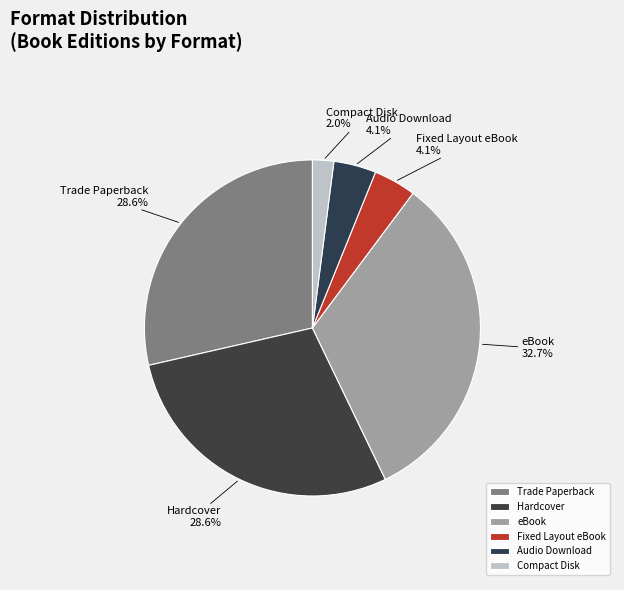

What is the change in value from Audio Download to Compact Disk?

-1